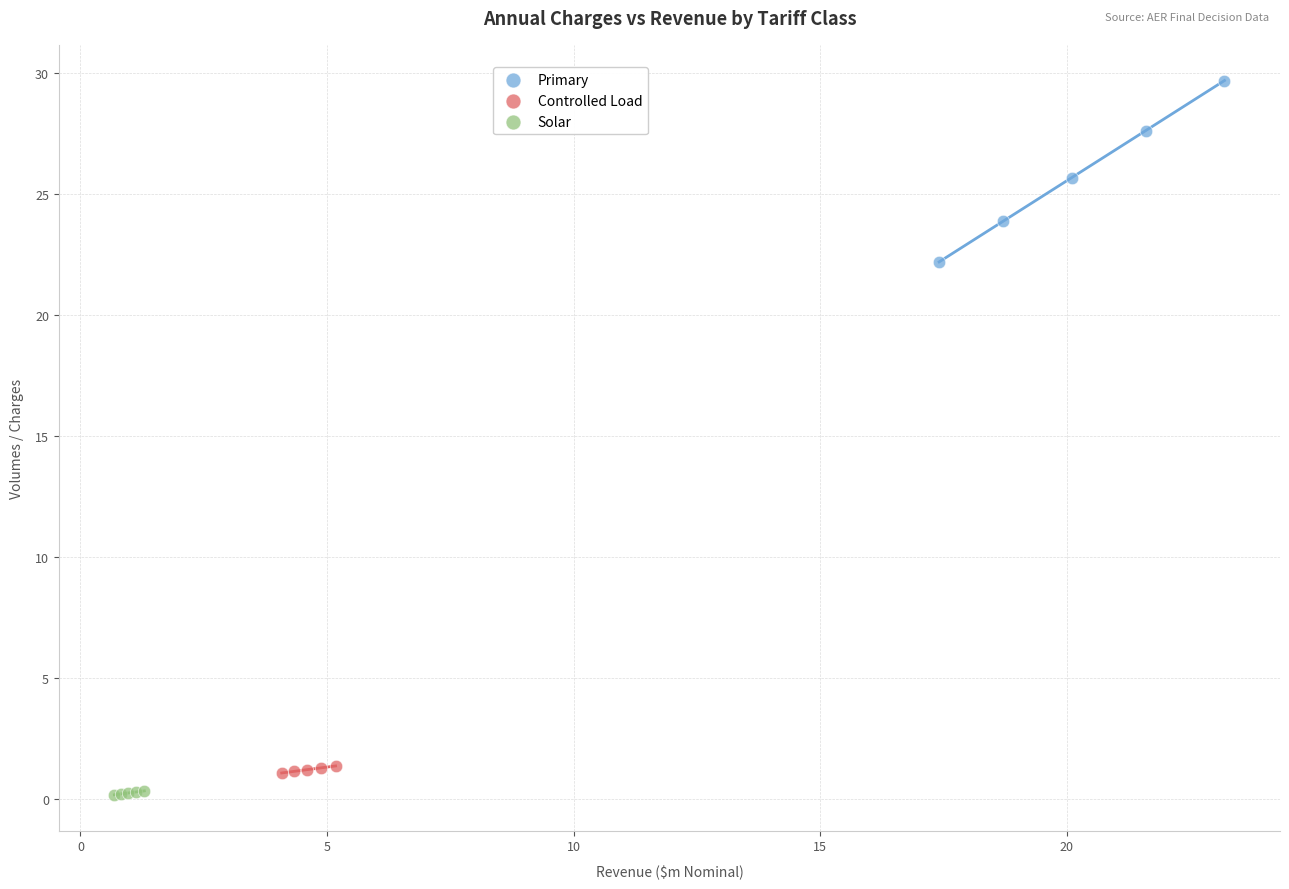

Which series has the largest Y range (max minus min)?

Primary